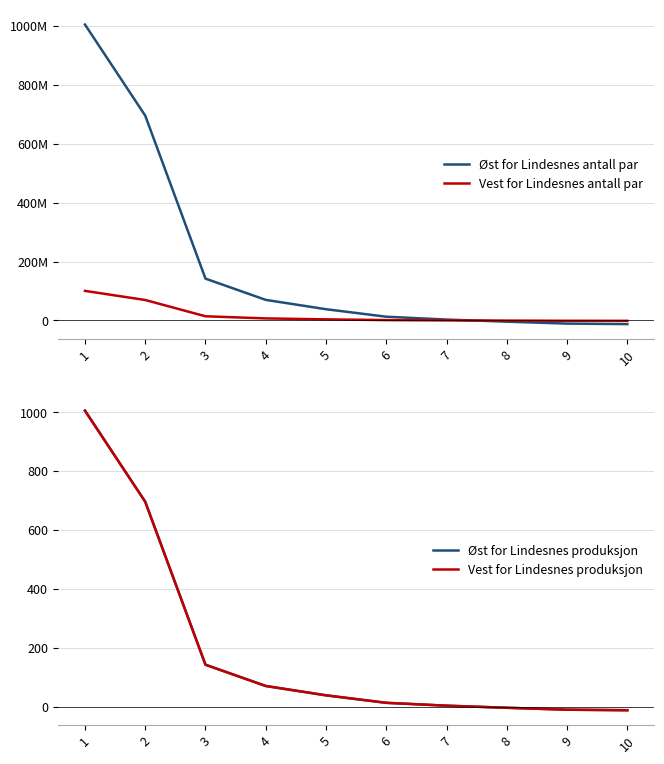

What is the difference between the highest and lowest values at 1?

1004789405.7